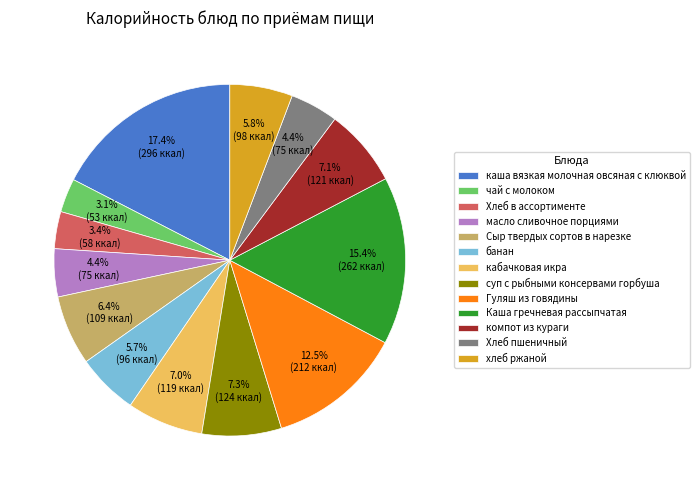

To the nearest percent, what is the combined percentage of кабачковая икра and каша вязкая молочная овсяная с клюквой?

24%